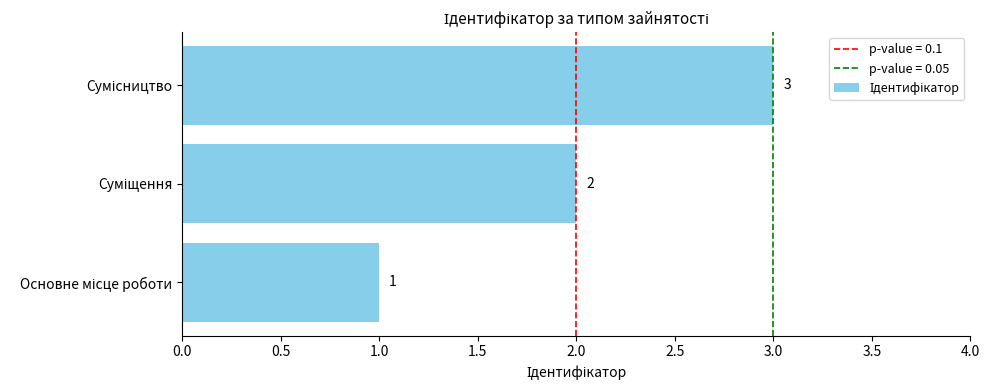

Count the values in the range 1 to 3.

3